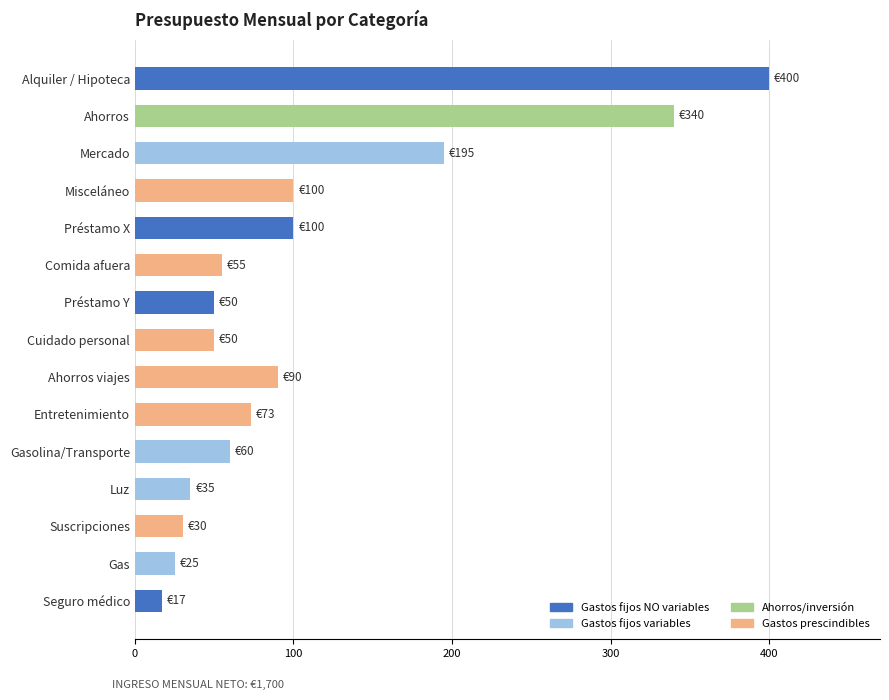

What is the greatest value displayed?

400